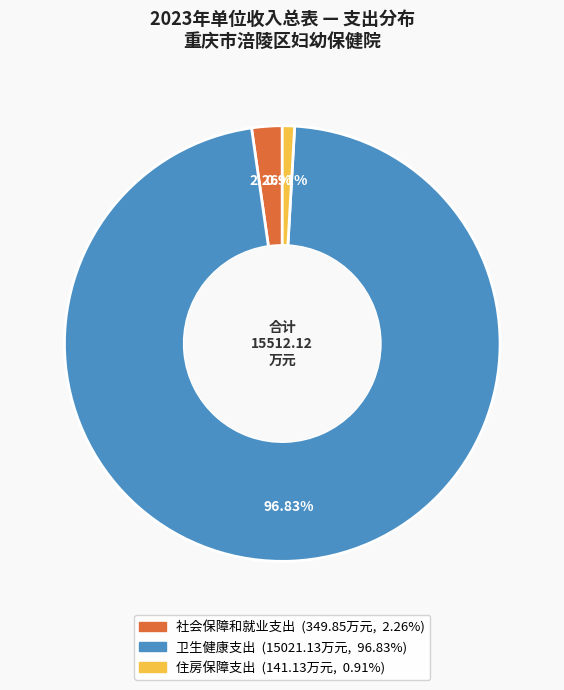

Is it true that 住房保障支出 is 1% of the pie?

True